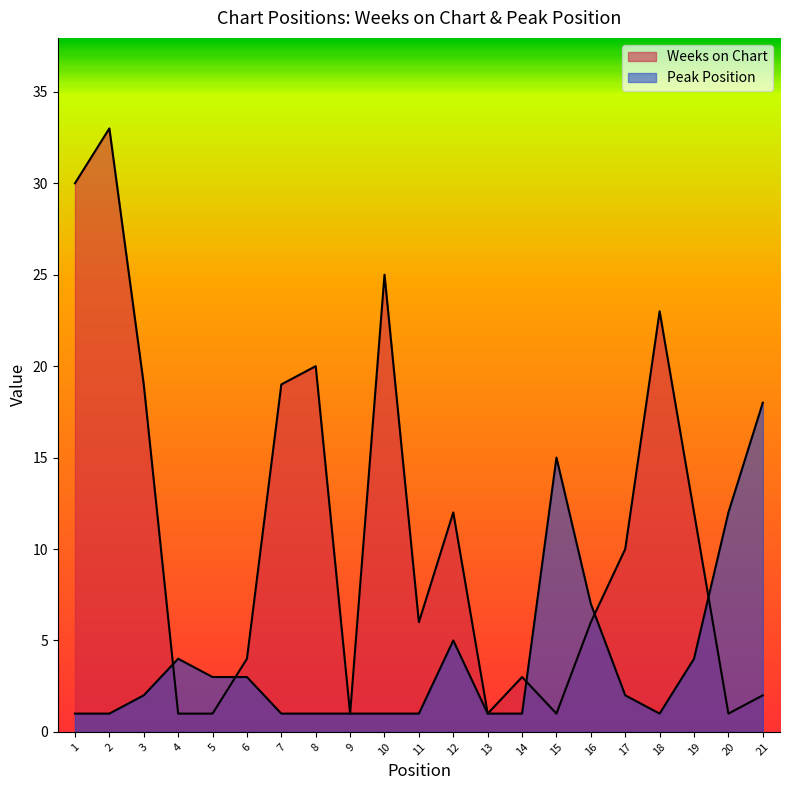

Rank the series by their maximum value, from highest to lowest.

Weeks on Chart, Peak Position